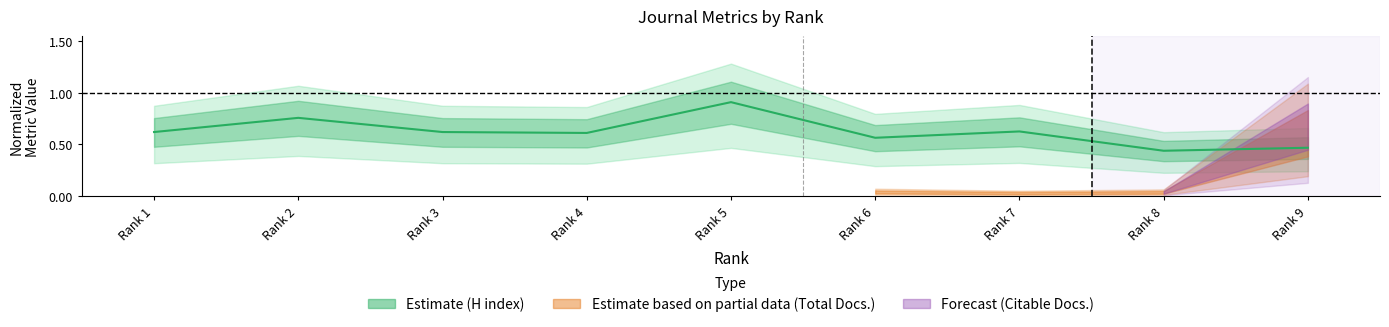

What is the greatest value displayed?

0.9